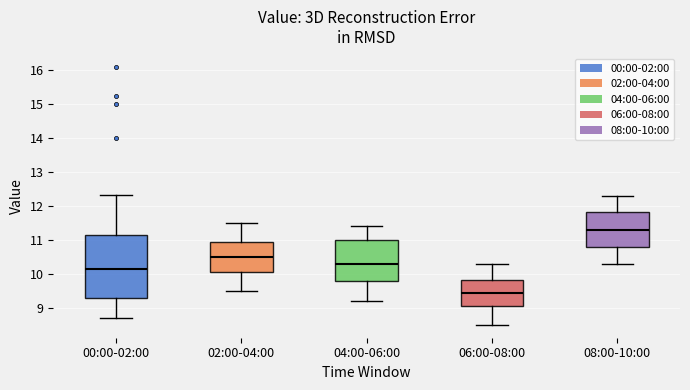

Reading left to right, transcribe this box plot: for each box, give where its median line is, the range the box spans, and where its two whiskers end, as read against the y-axis. The values are not printed on the chart, so give them approximately, as read against the axis.

00:00-02:00: median 10.2, box 9.3 to 11.2, whiskers 8.7 to 12.3
02:00-04:00: median 10.5, box 10.1 to 10.9, whiskers 9.5 to 11.5
04:00-06:00: median 10.3, box 9.8 to 11.0, whiskers 9.2 to 11.4
06:00-08:00: median 9.5, box 9.1 to 9.8, whiskers 8.5 to 10.3
08:00-10:00: median 11.3, box 10.8 to 11.8, whiskers 10.3 to 12.3